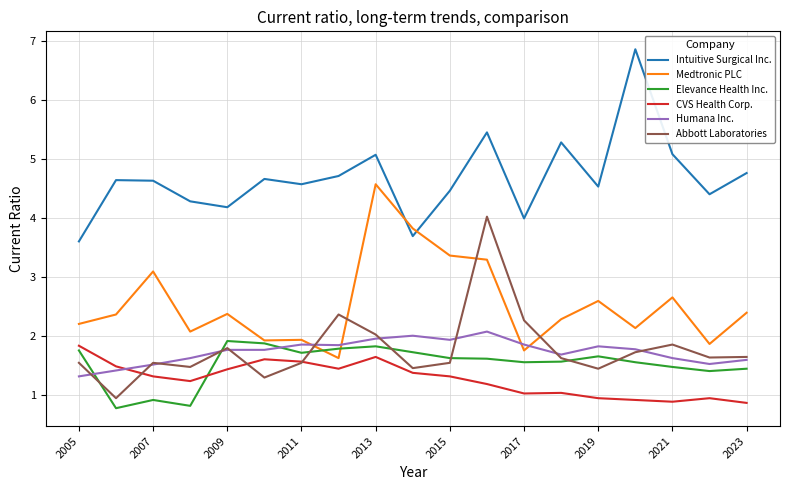

Which series ends up on top after the final intersection of Intuitive Surgical Inc. and Medtronic PLC?

Intuitive Surgical Inc.